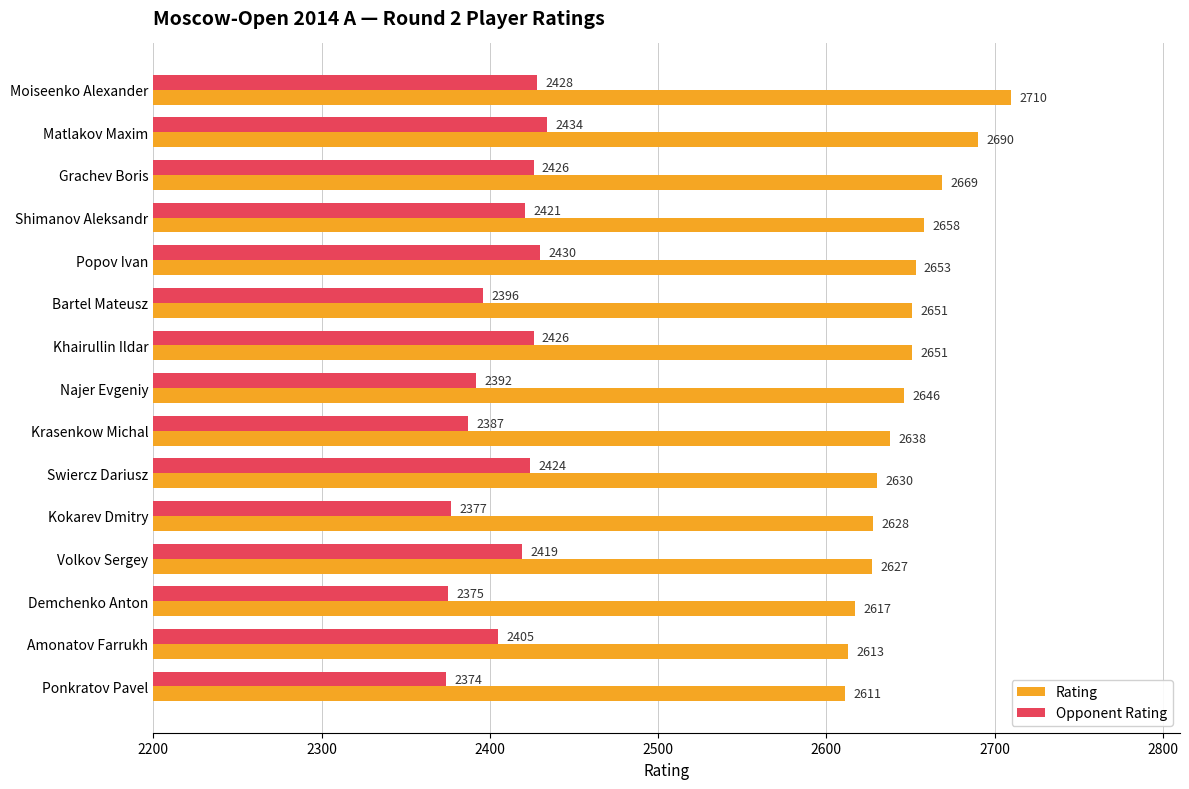

The value of Rating at Kokarev Dmitry is 3960. True or false?

False